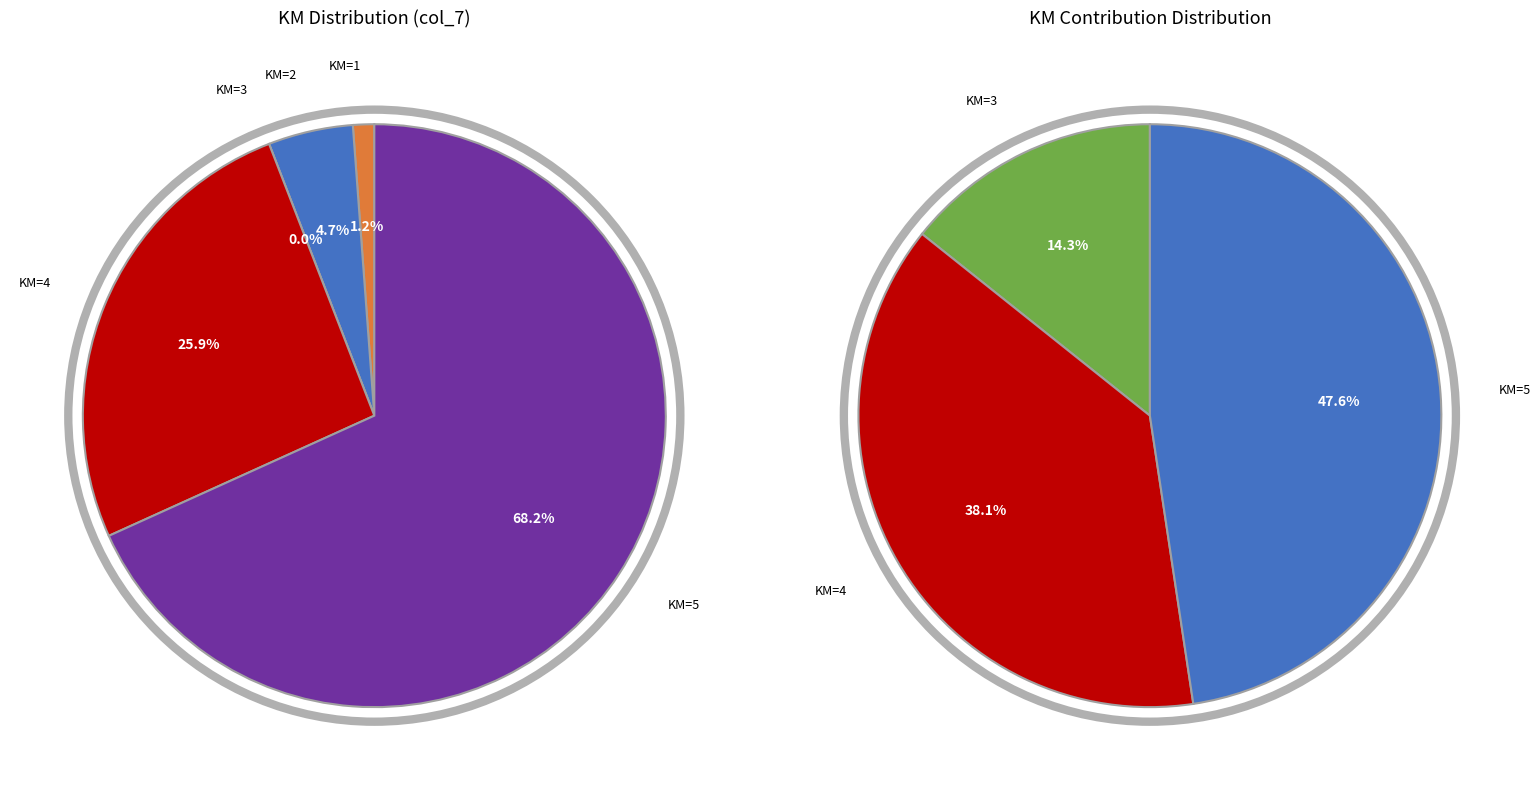

How much of the chart is everything except KM=5?

31.8%